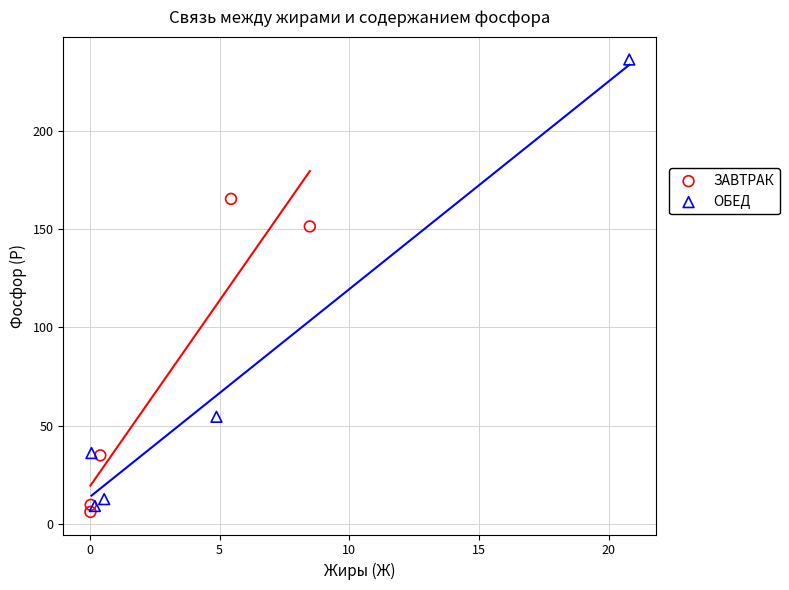

Which series contains the lowest Y value?

ЗАВТРАК